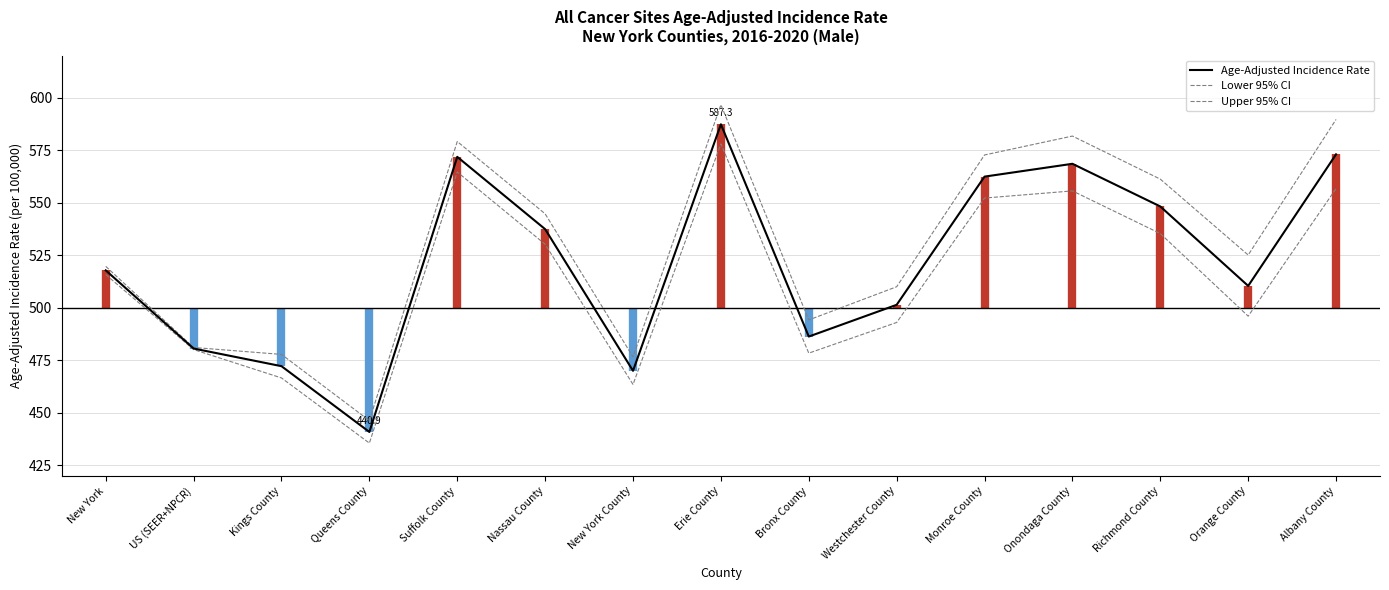

At which category does Upper 95% CI reach its first local peak?

Suffolk County